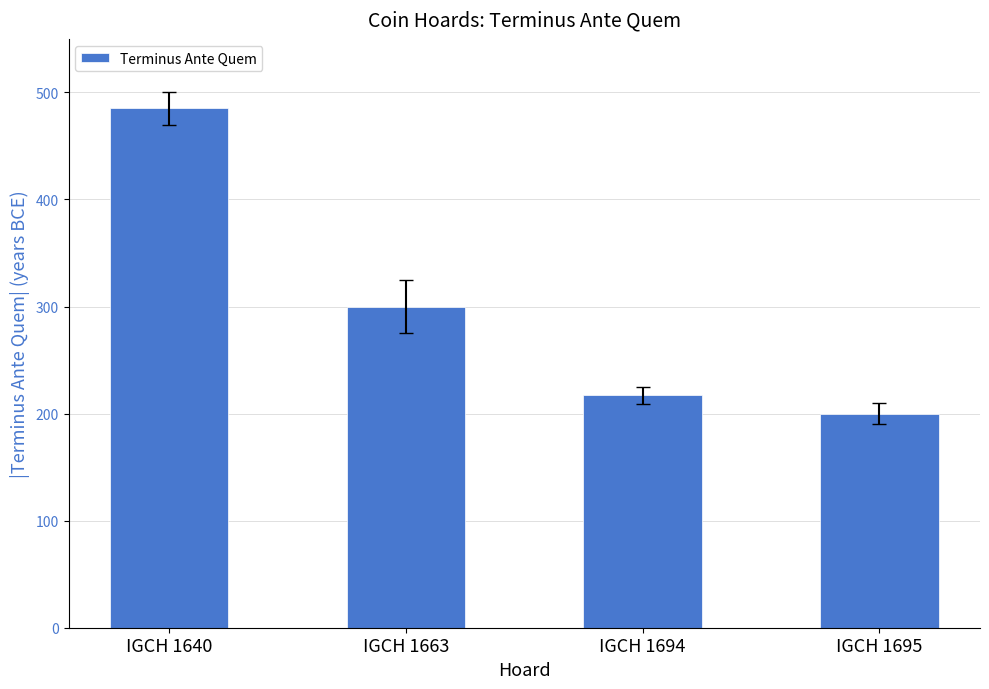

Which label corresponds to the smallest value in the chart?

IGCH 1695